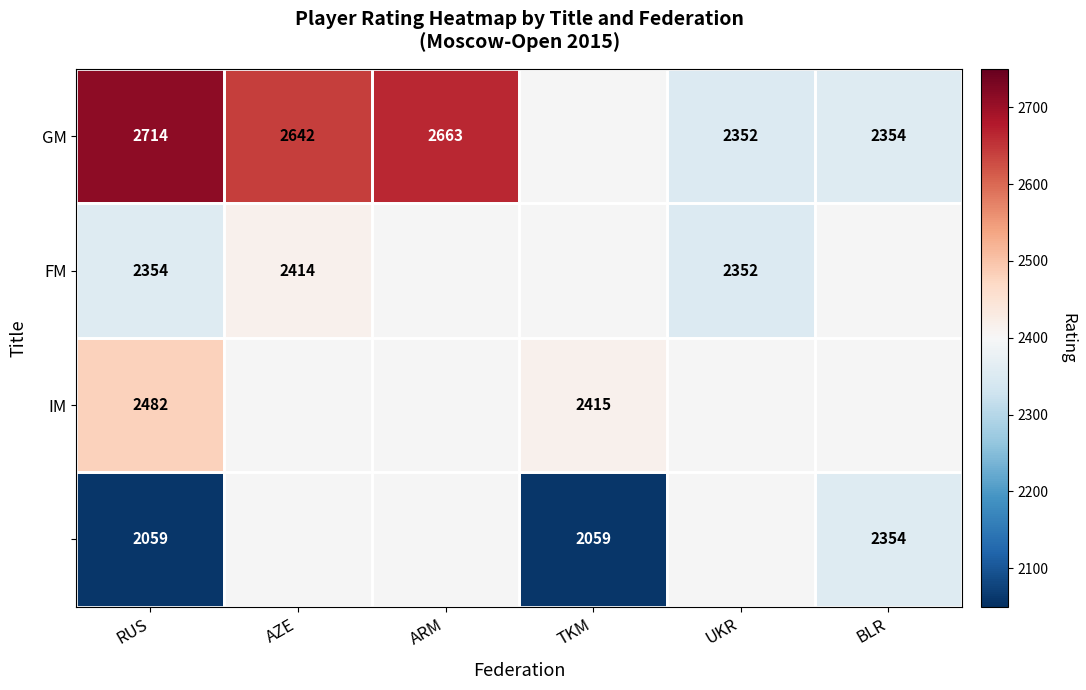

How many categories are shown in the chart?

6